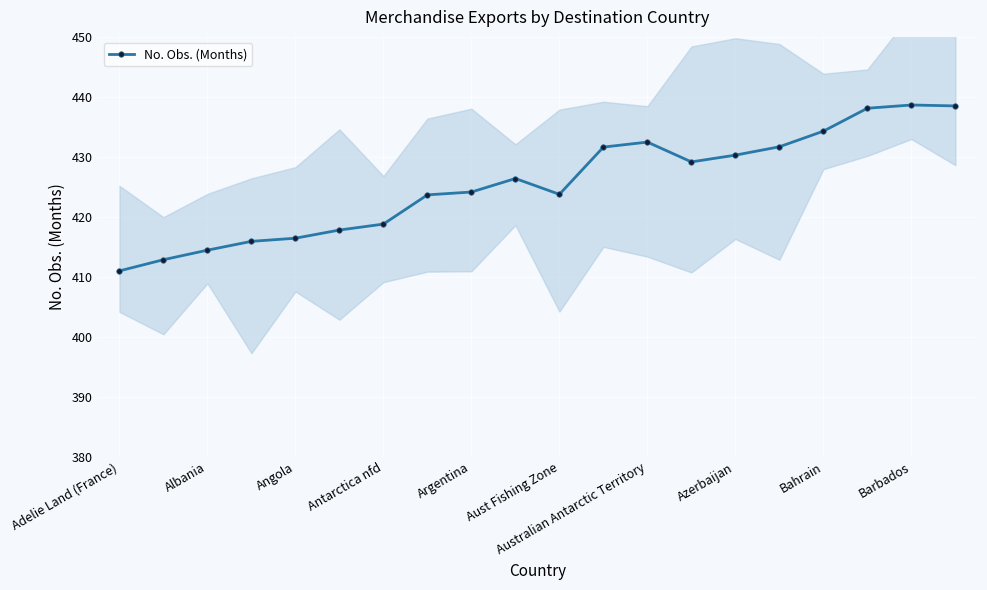

True or false: No. Obs. (Months) has a value of 256.6 at Argentina.

False